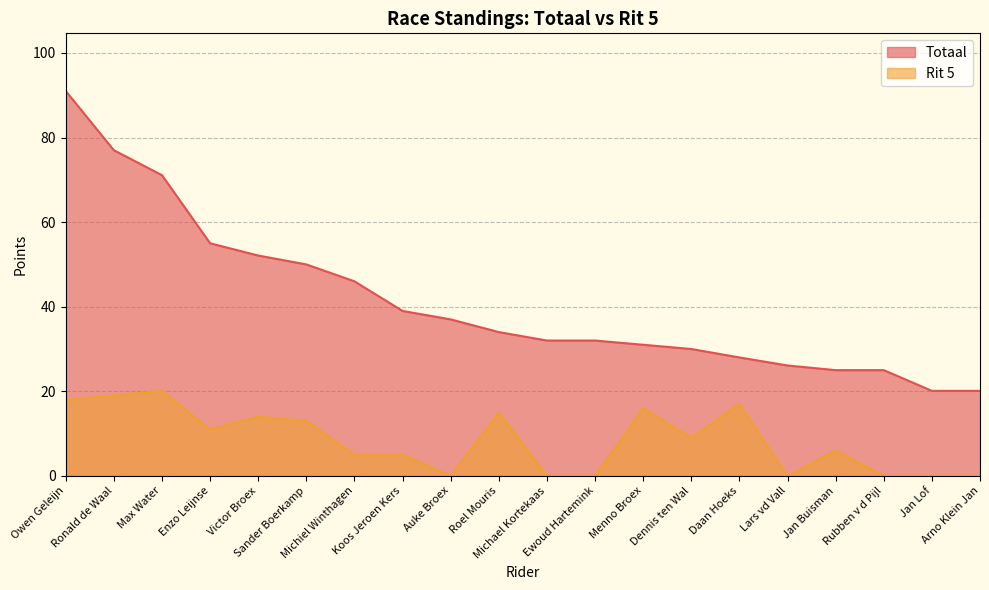

At which category does Rit 5 reach its first local peak?

Max Water